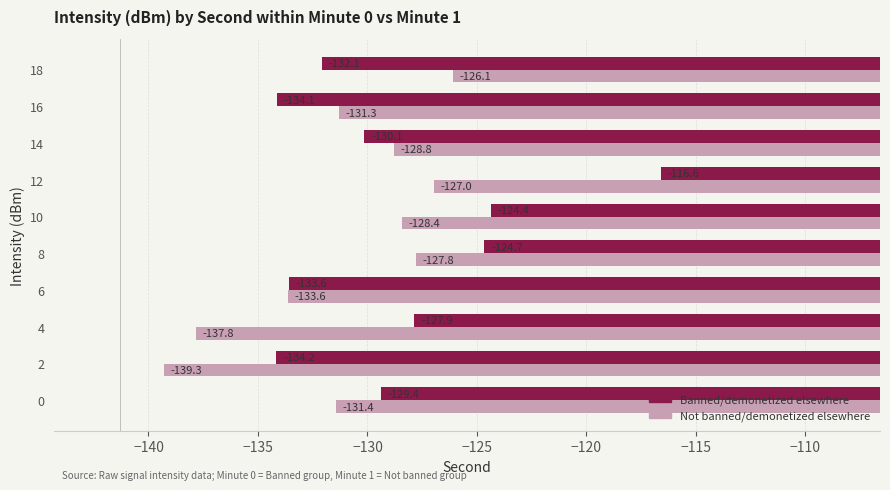

Which label corresponds to the largest value in the chart?

12